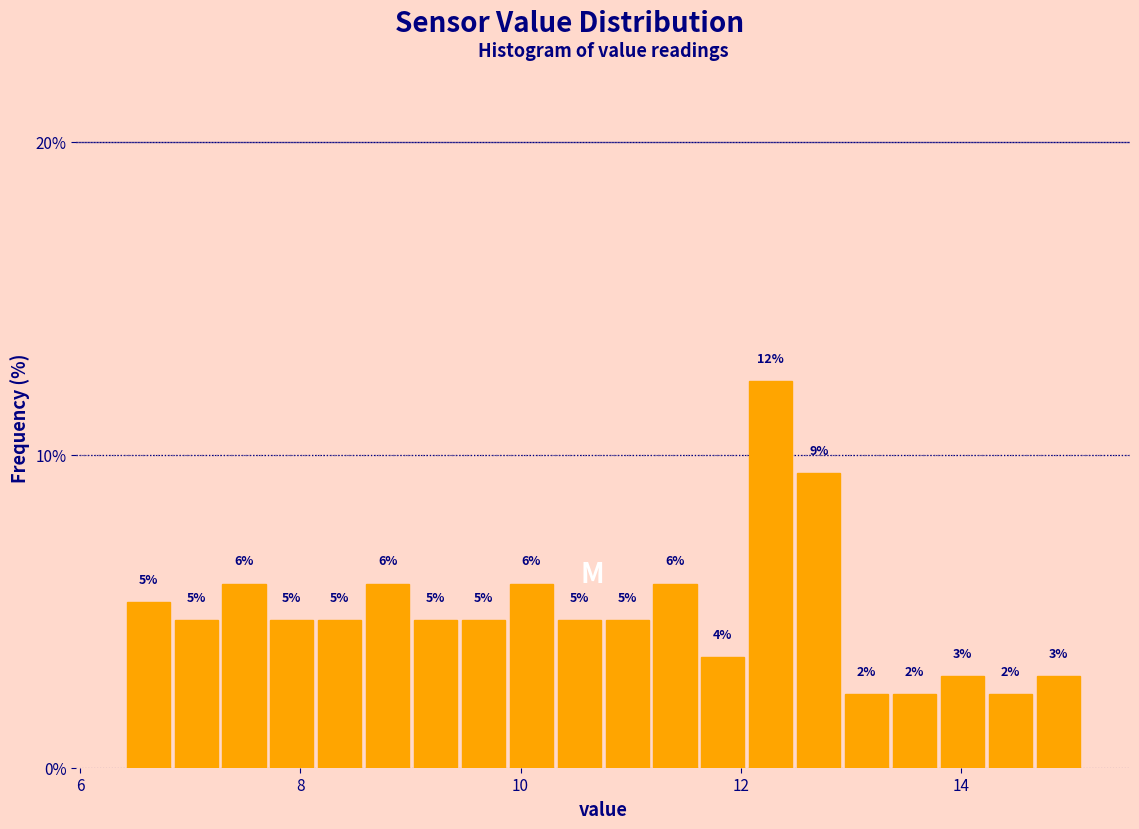

Read against the x-axis, roughly where is the centre of the tallest bar?

12.2